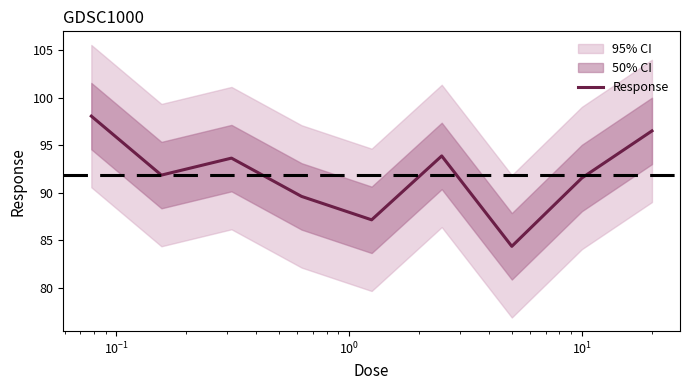

Reading left to right, what are all the values shown in this chart?

98.1	91.8	93.6	89.6	87.1	93.9	84.3	91.5	96.5